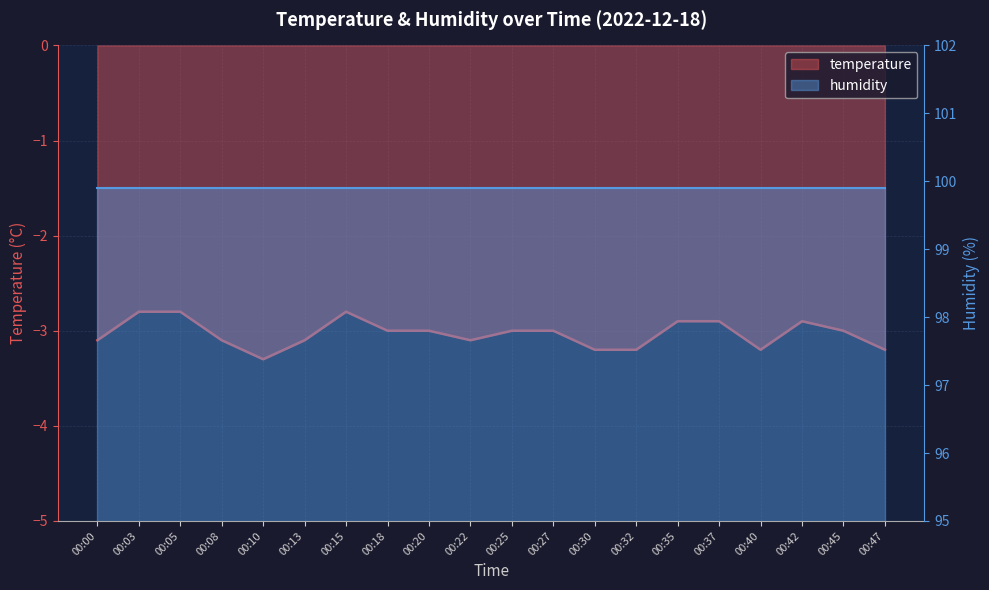

The chart shows a value of -1.7 at 00:32. True or false?

False